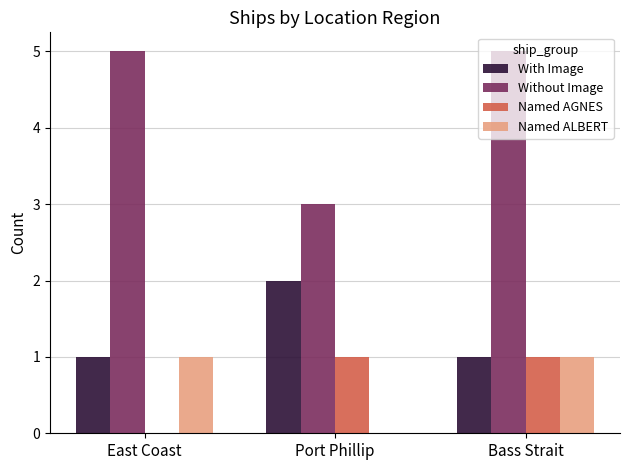

What is the maximum value for With Image?

2